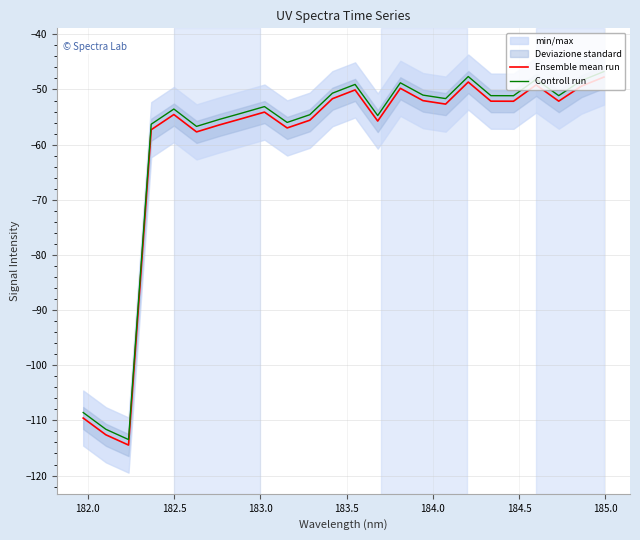

What is the lowest value of the Ensemble mean run series?

-114.5